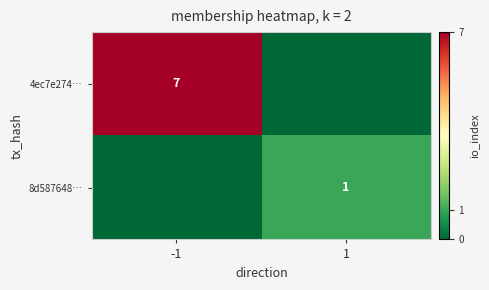

The value of 4ec7e274… at -1 is 3. True or false?

False